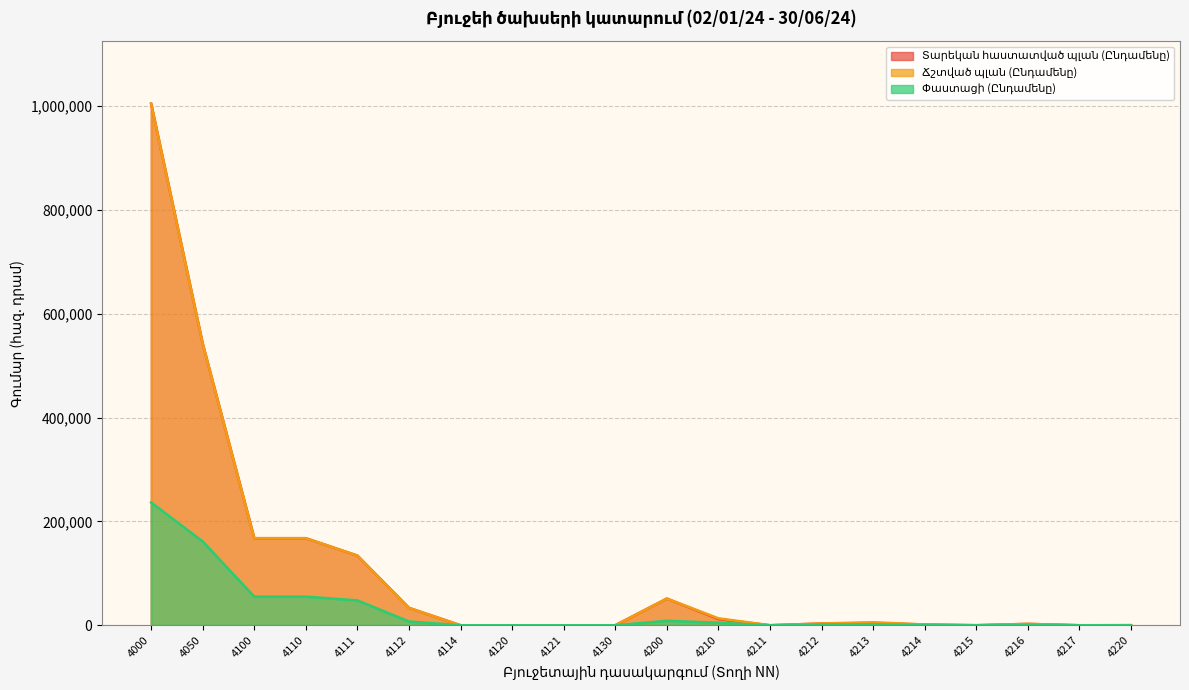

At how many categories does at least one series exceed 98045?

5